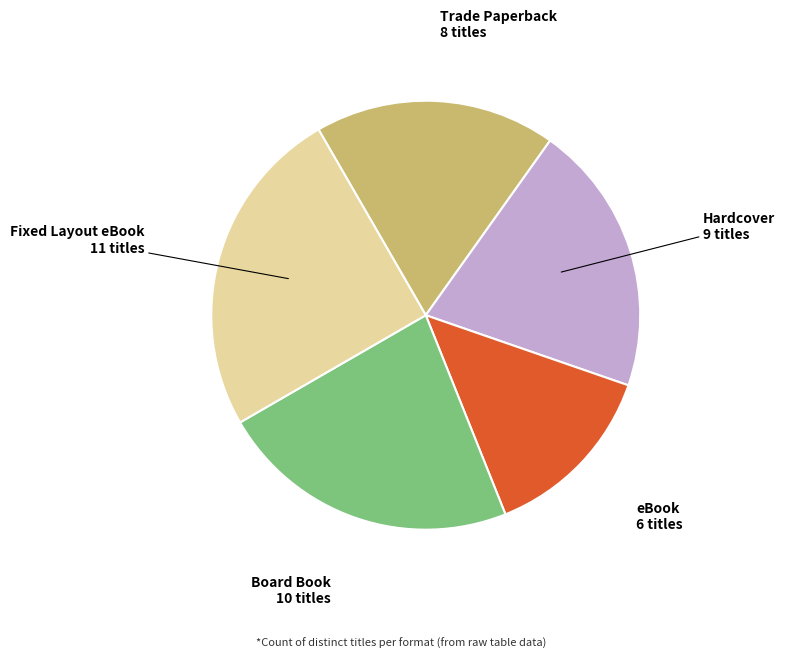

Is it true that Fixed Layout eBook is 12% of the pie?

False